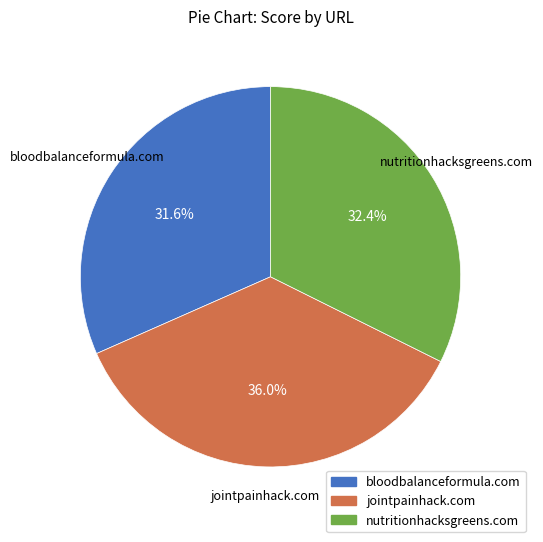

The bloodbalanceformula.com slice represents 32% of the pie. True or false?

True